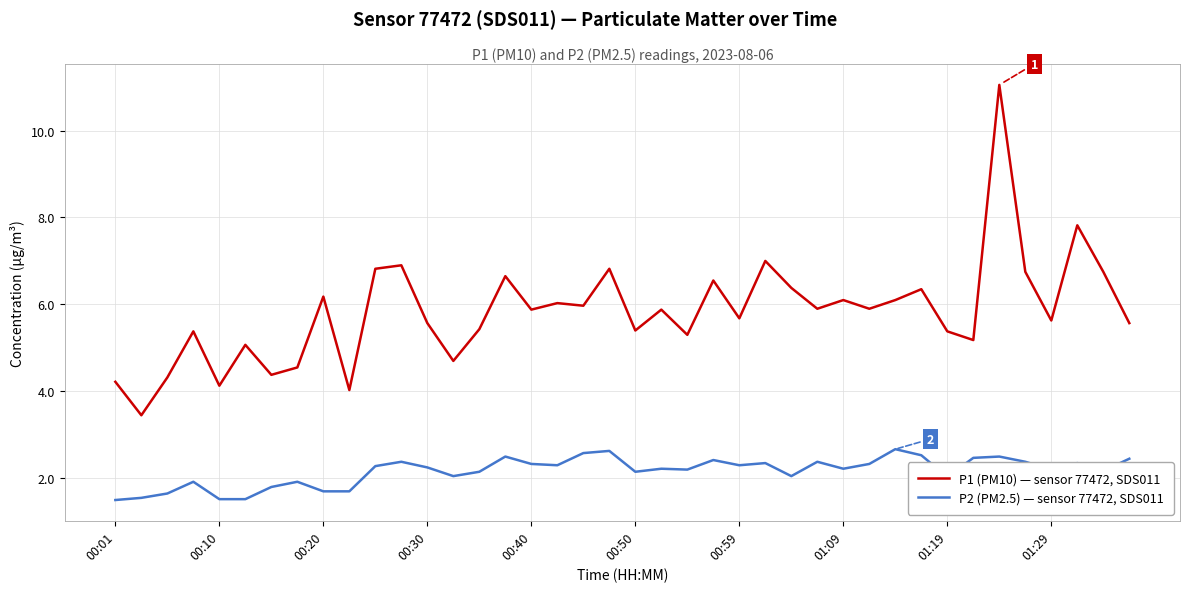

What is the lowest value of the P1 (PM10) — sensor 77472, SDS011 series?

3.5